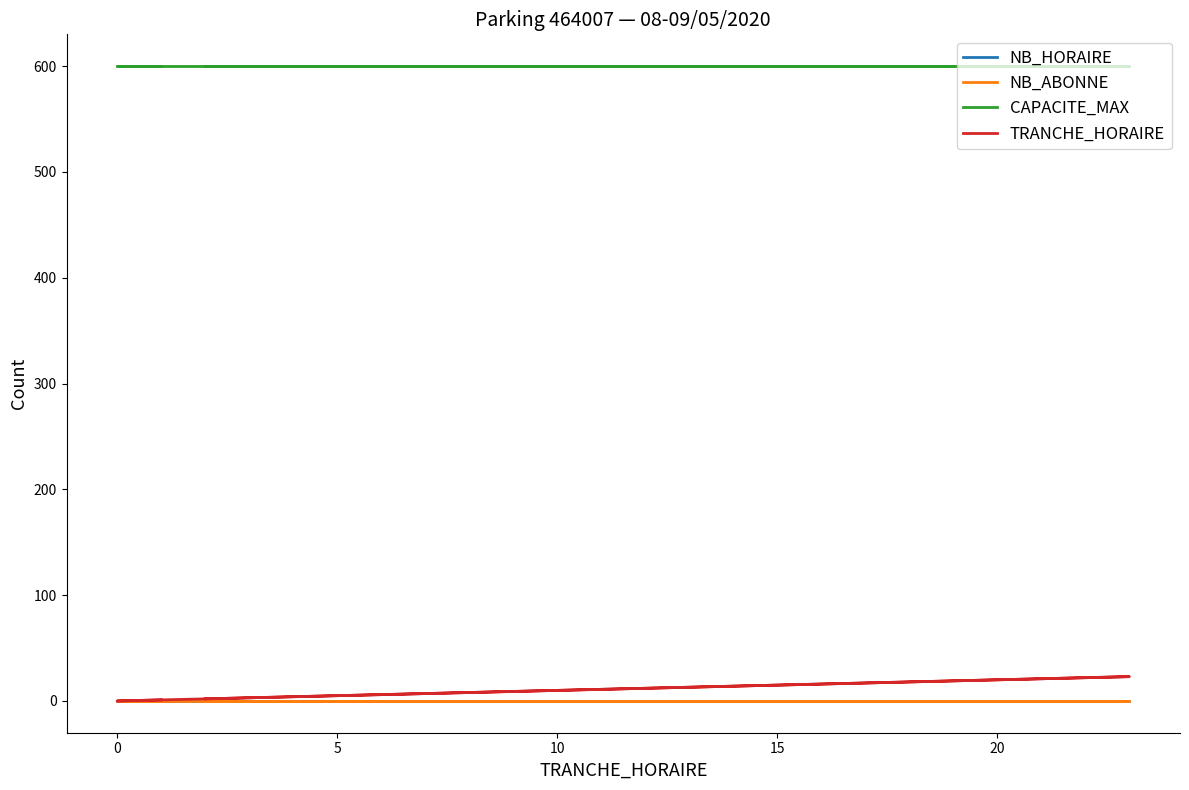

Which series has the largest total across all categories?

CAPACITE_MAX